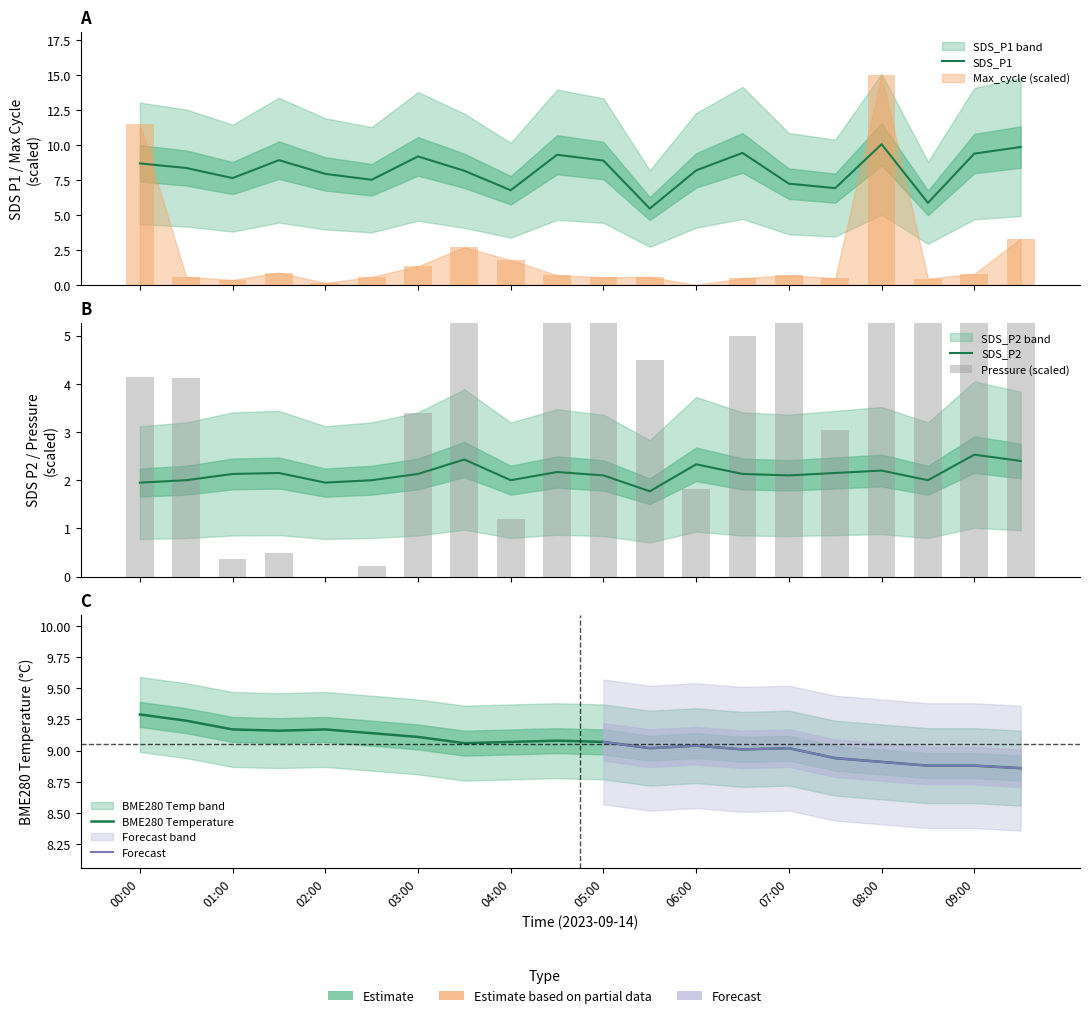

What is the spread (max minus min) of values at 15?

8.4